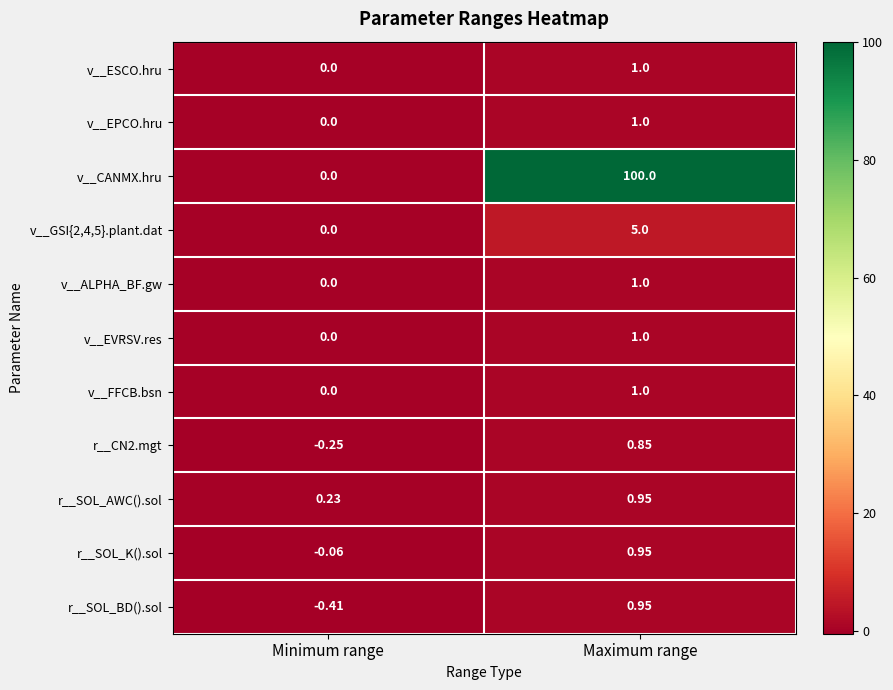

Where does the r__SOL_K().sol series first go above 0?

Maximum range